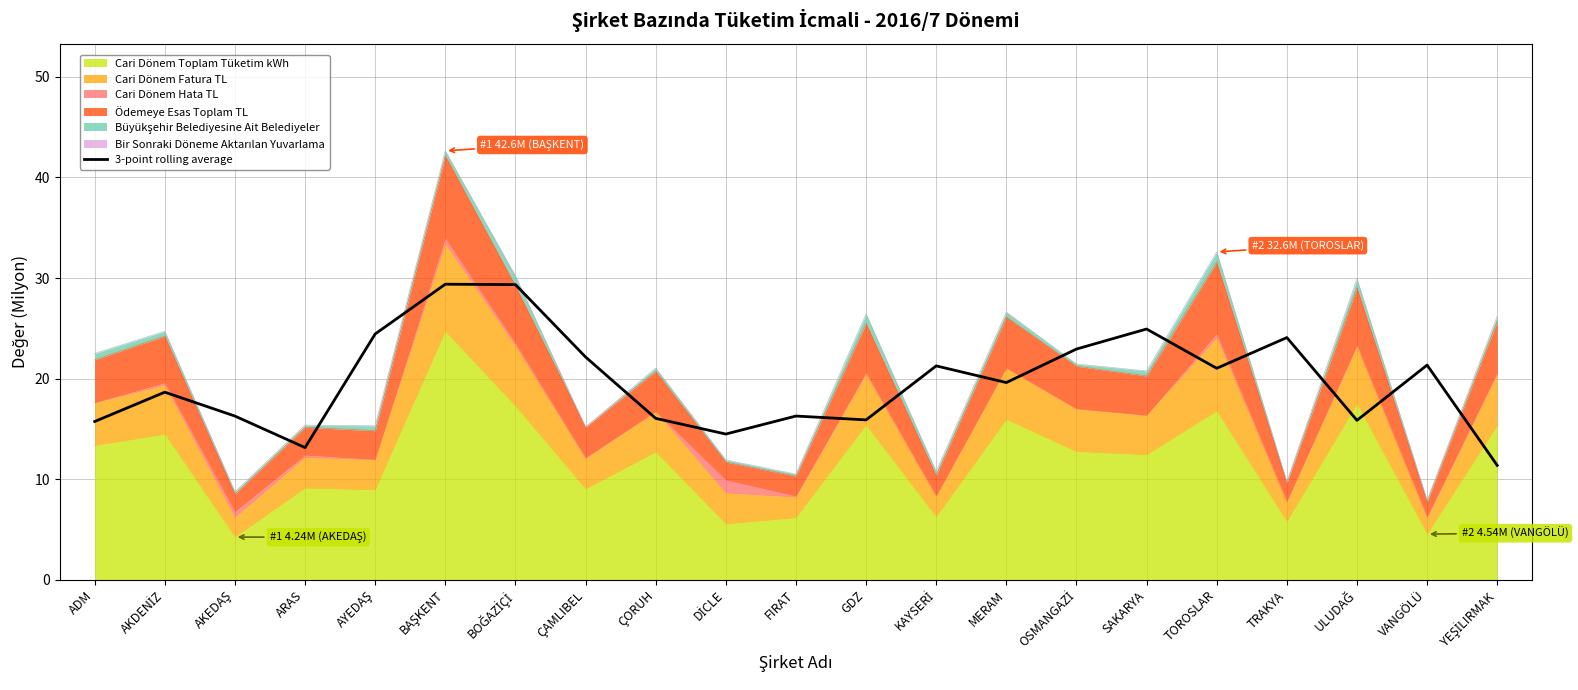

Does the chart display data point markers on the line(s)?

No